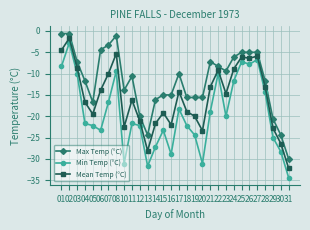

True or false: Min Temp (°C) has more than 0 interior local peaks.

True